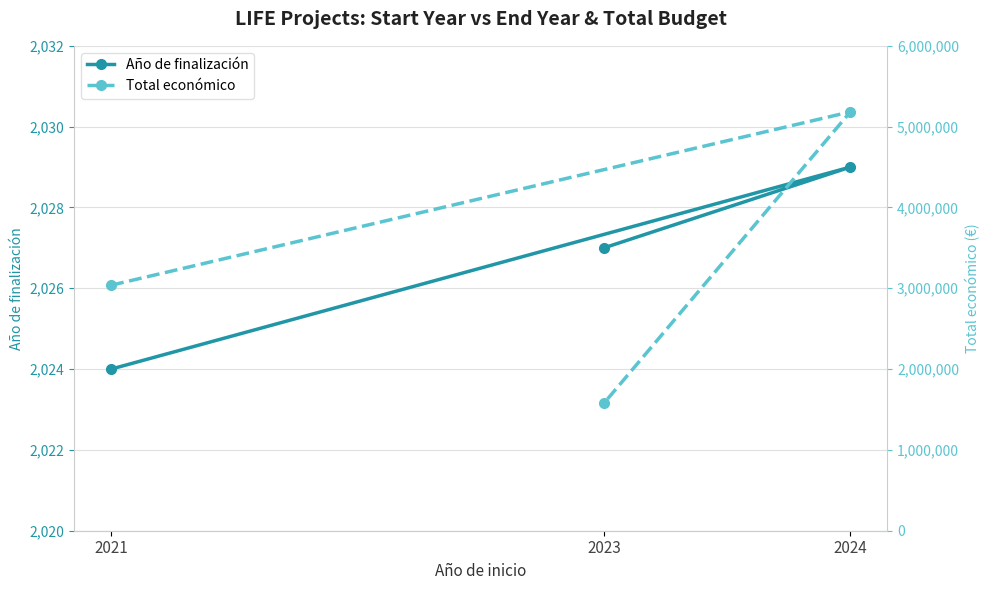

Count the number of categories in the chart.

3